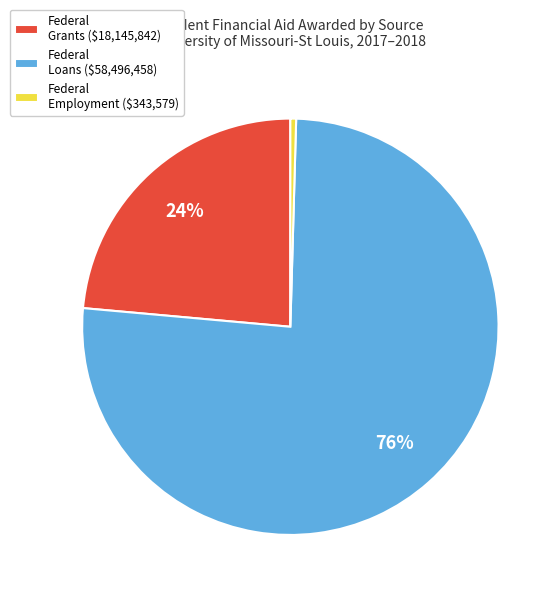

What is the smallest slice in the pie chart?

Federal Employment ($343,579)